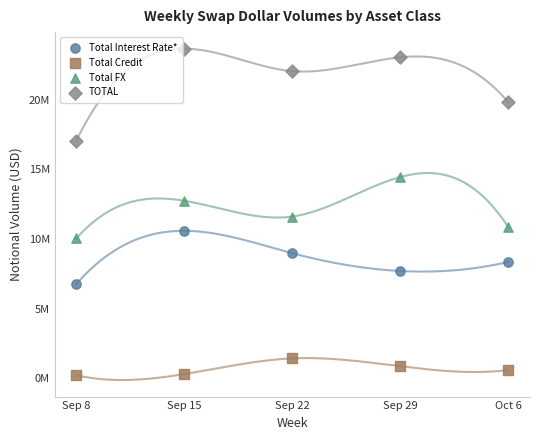

Which series reaches the maximum Y coordinate?

TOTAL